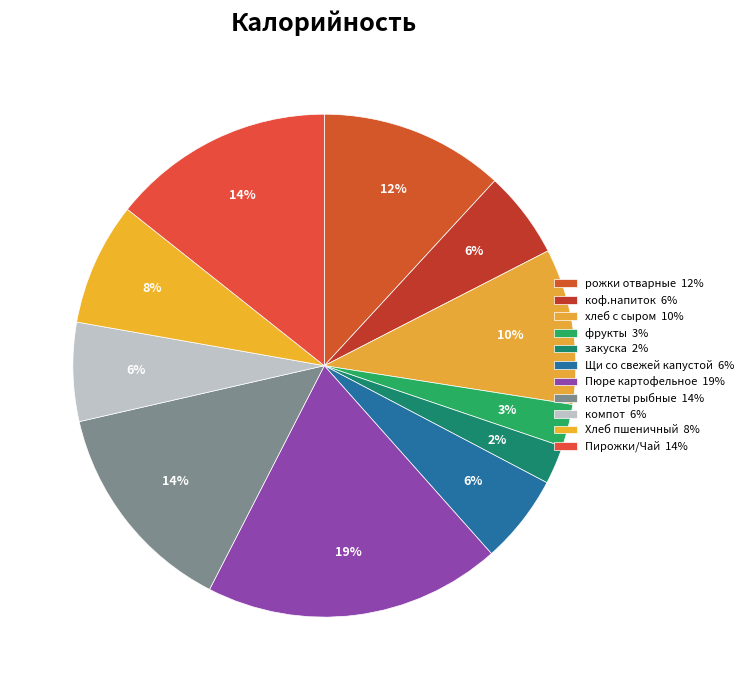

Count the number of slices in the pie.

11